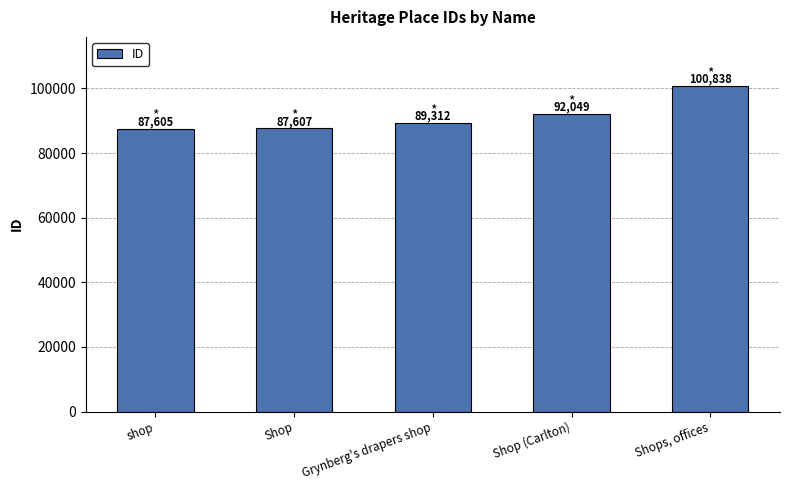

What is the value of the 4th bar from the left?

92049